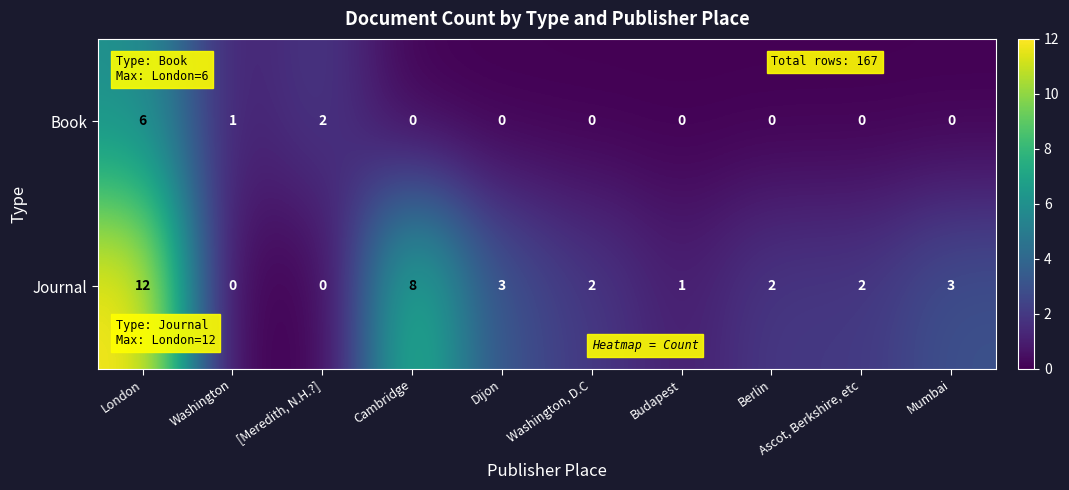

What is the difference between the highest and lowest values at Cambridge?

8